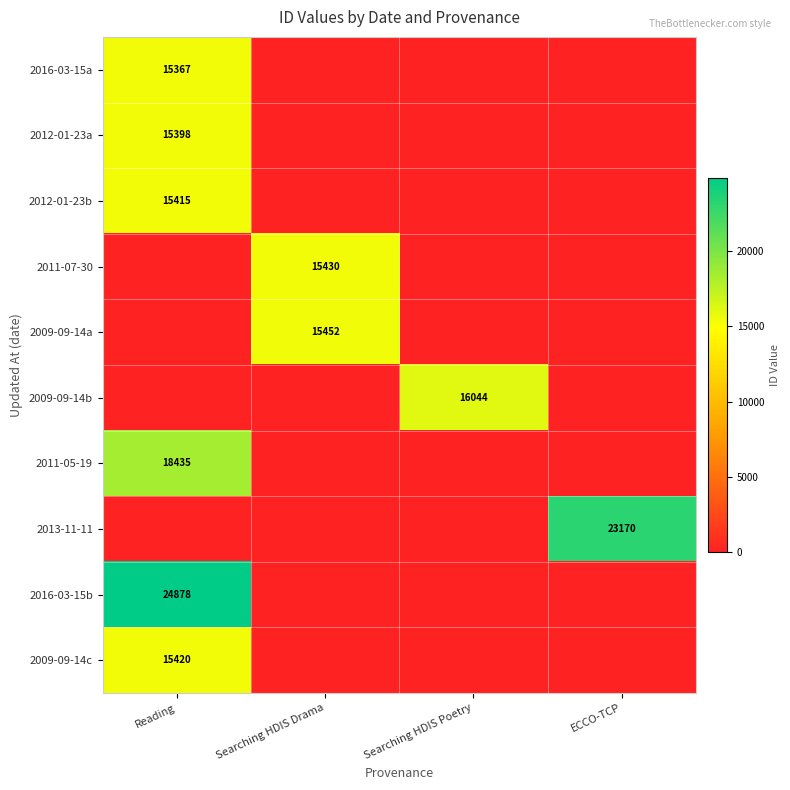

The value of 2016-03-15a at Reading is 7956. True or false?

False